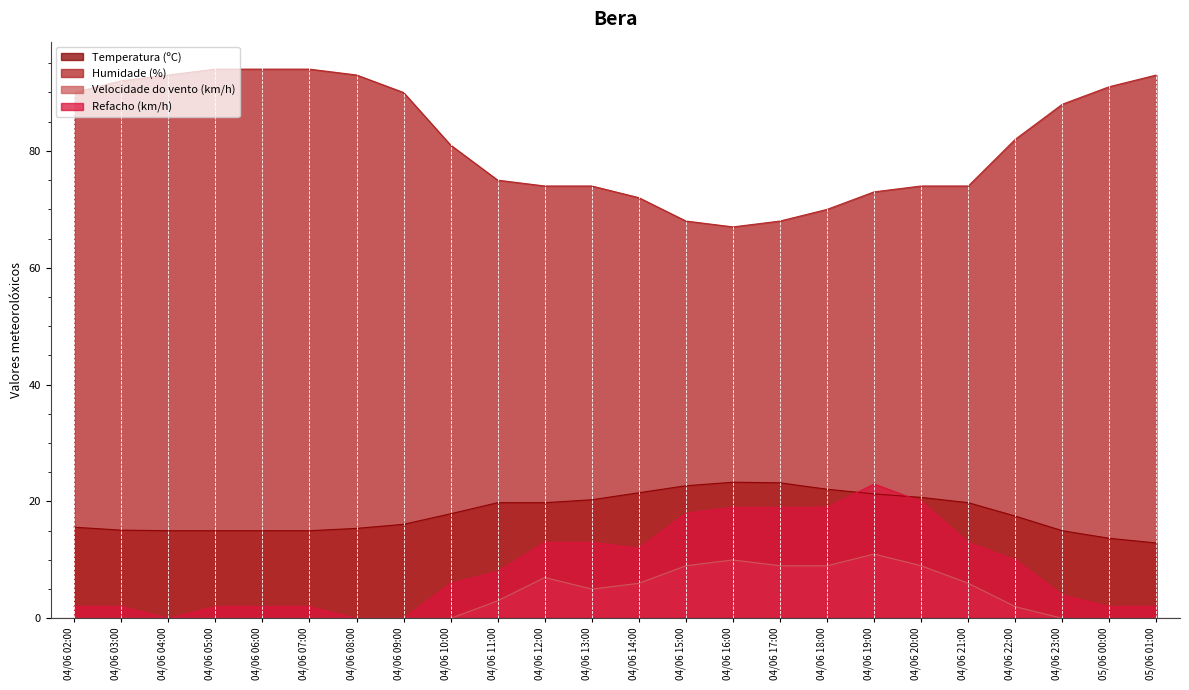

Reading left to right, list all the values displayed in this chart.

Temperatura (ºC): 04/06 02:00=15.6	04/06 03:00=15.1	04/06 04:00=15.0	04/06 05:00=15.0	04/06 06:00=15.0	04/06 07:00=15.0	04/06 08:00=15.4	04/06 09:00=16.1	04/06 10:00=17.9	04/06 11:00=19.8	04/06 12:00=19.8	04/06 13:00=20.3	04/06 14:00=21.5	04/06 15:00=22.7	04/06 16:00=23.3	04/06 17:00=23.2	04/06 18:00=22.1	04/06 19:00=21.3	04/06 20:00=20.7	04/06 21:00=19.8	04/06 22:00=17.5	04/06 23:00=15.0	05/06 00:00=13.7	05/06 01:00=12.9
Humidade (%): 04/06 02:00=90.0	04/06 03:00=92.0	04/06 04:00=93.0	04/06 05:00=94.0	04/06 06:00=94.0	04/06 07:00=94.0	04/06 08:00=93.0	04/06 09:00=90.0	04/06 10:00=81.0	04/06 11:00=75.0	04/06 12:00=74.0	04/06 13:00=74.0	04/06 14:00=72.0	04/06 15:00=68.0	04/06 16:00=67.0	04/06 17:00=68.0	04/06 18:00=70.0	04/06 19:00=73.0	04/06 20:00=74.0	04/06 21:00=74.0	04/06 22:00=82.0	04/06 23:00=88.0	05/06 00:00=91.0	05/06 01:00=93.0
Velocidade do vento (km/h): 04/06 02:00=0.0	04/06 03:00=0.0	04/06 04:00=0.0	04/06 05:00=0.0	04/06 06:00=0.0	04/06 07:00=0.0	04/06 08:00=0.0	04/06 09:00=0.0	04/06 10:00=0.0	04/06 11:00=3.0	04/06 12:00=7.0	04/06 13:00=5.0	04/06 14:00=6.0	04/06 15:00=9.0	04/06 16:00=10.0	04/06 17:00=9.0	04/06 18:00=9.0	04/06 19:00=11.0	04/06 20:00=9.0	04/06 21:00=6.0	04/06 22:00=2.0	04/06 23:00=0.0	05/06 00:00=0.0	05/06 01:00=0.0
Refacho (km/h): 04/06 02:00=2.0	04/06 03:00=2.0	04/06 04:00=0.0	04/06 05:00=2.0	04/06 06:00=2.0	04/06 07:00=2.0	04/06 08:00=0.0	04/06 09:00=0.0	04/06 10:00=6.0	04/06 11:00=8.0	04/06 12:00=13.0	04/06 13:00=13.0	04/06 14:00=12.0	04/06 15:00=18.0	04/06 16:00=19.0	04/06 17:00=19.0	04/06 18:00=19.0	04/06 19:00=23.0	04/06 20:00=20.0	04/06 21:00=13.0	04/06 22:00=10.0	04/06 23:00=4.0	05/06 00:00=2.0	05/06 01:00=2.0